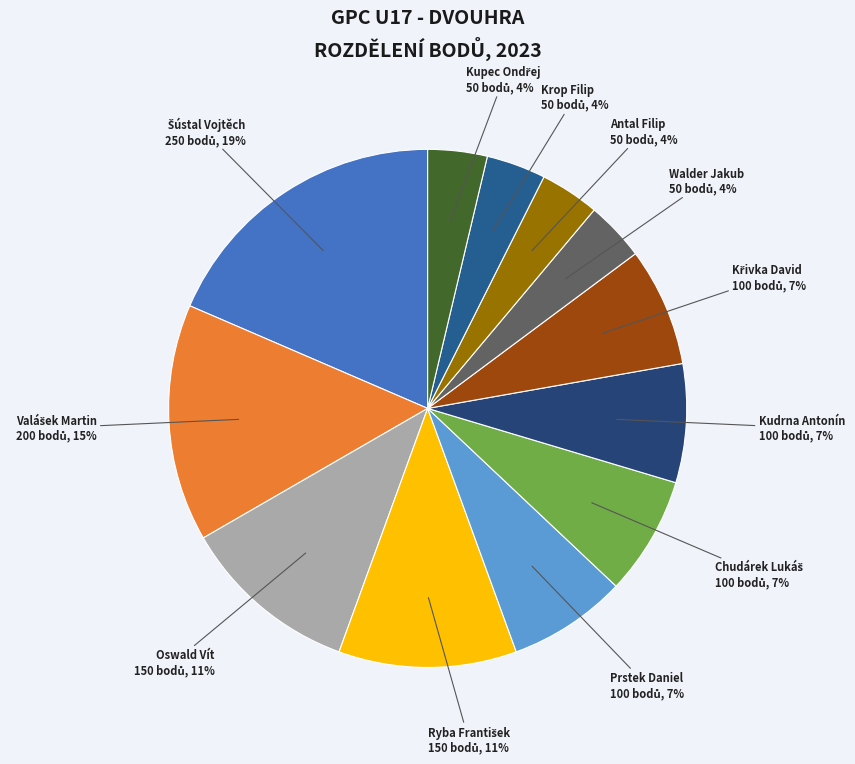

To the nearest percent, what is the difference between the largest and smallest slice percentages?

15%